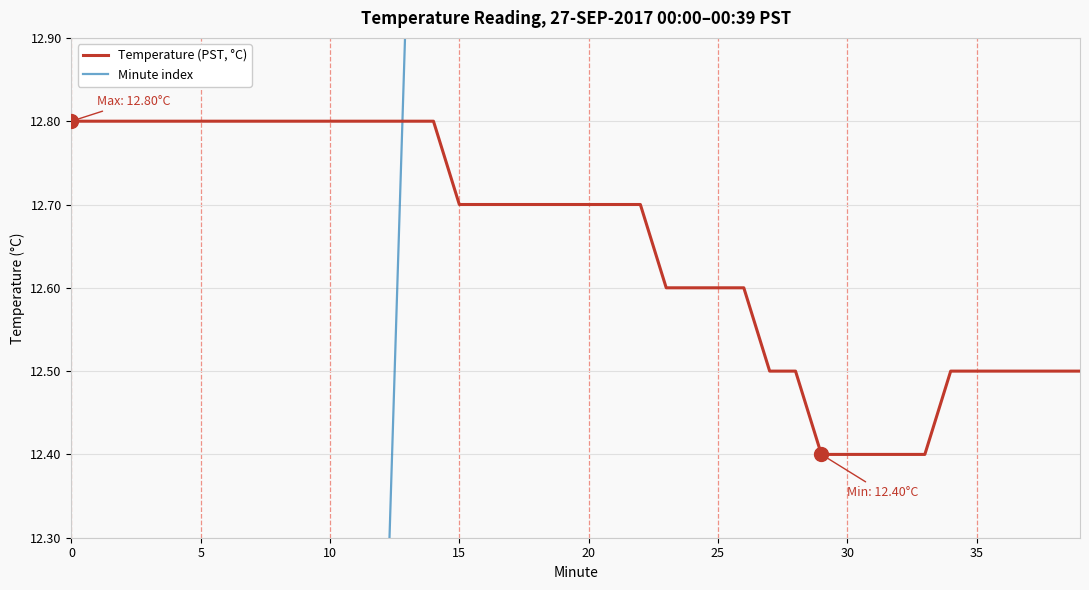

What is the maximum value for Temperature (PST, °C)?

12.8